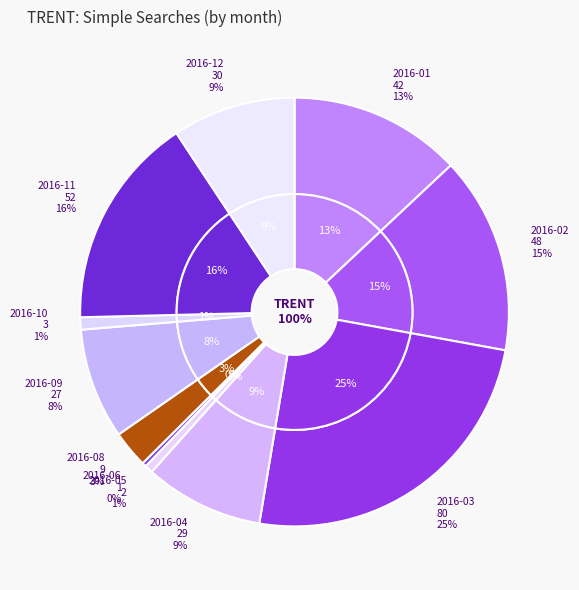

Is there any slice that represents more than half of the pie?

No